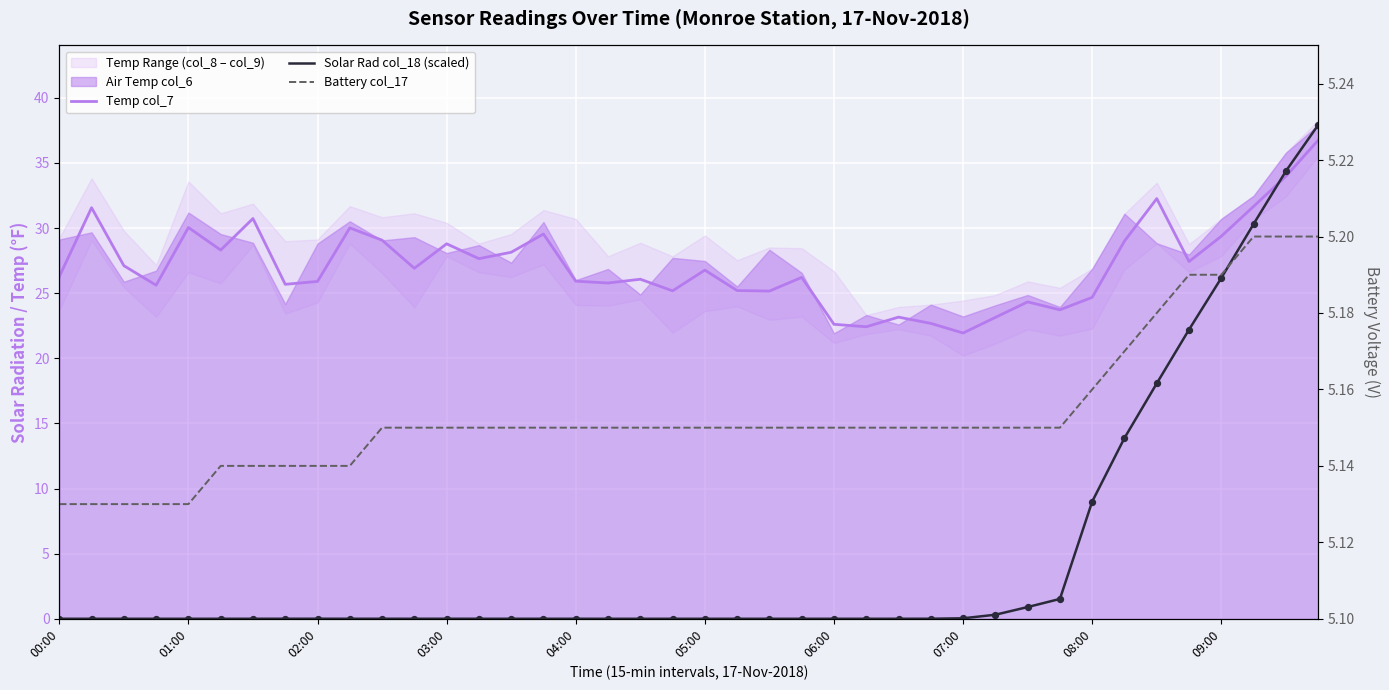

At which category is the sum across all series the highest?

39